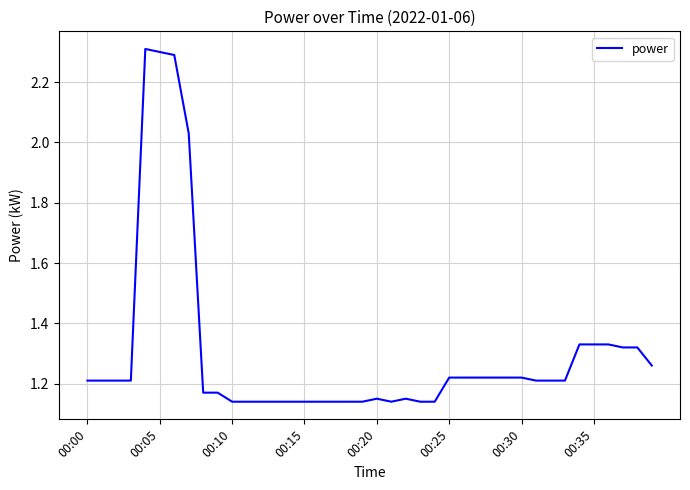

Reading left to right, list all the values displayed in this chart.

1.2	1.2	1.2	1.2	2.3	2.3	2.3	2.0	1.2	1.2	1.1	1.1	1.1	1.1	1.1	1.1	1.1	1.1	1.1	1.1	1.1	1.1	1.1	1.1	1.1	1.2	1.2	1.2	1.2	1.2	1.2	1.2	1.2	1.2	1.3	1.3	1.3	1.3	1.3	1.3